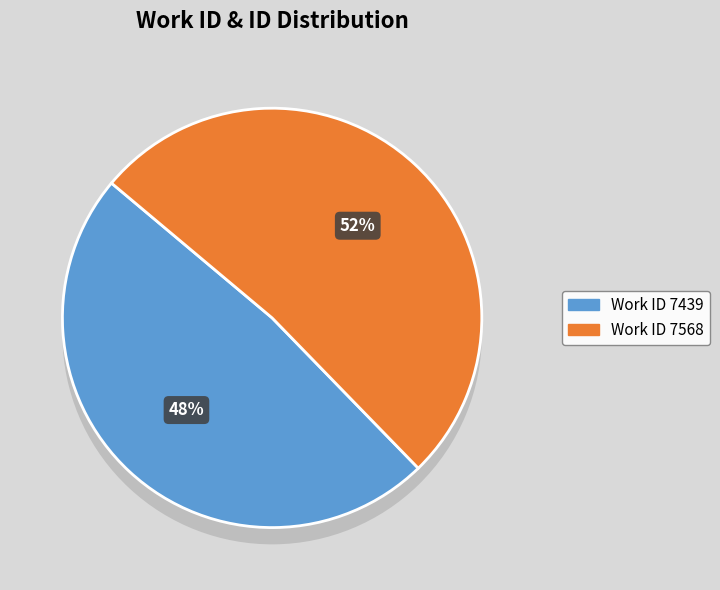

Rank the categories by value from lowest to highest.

7439, 7568